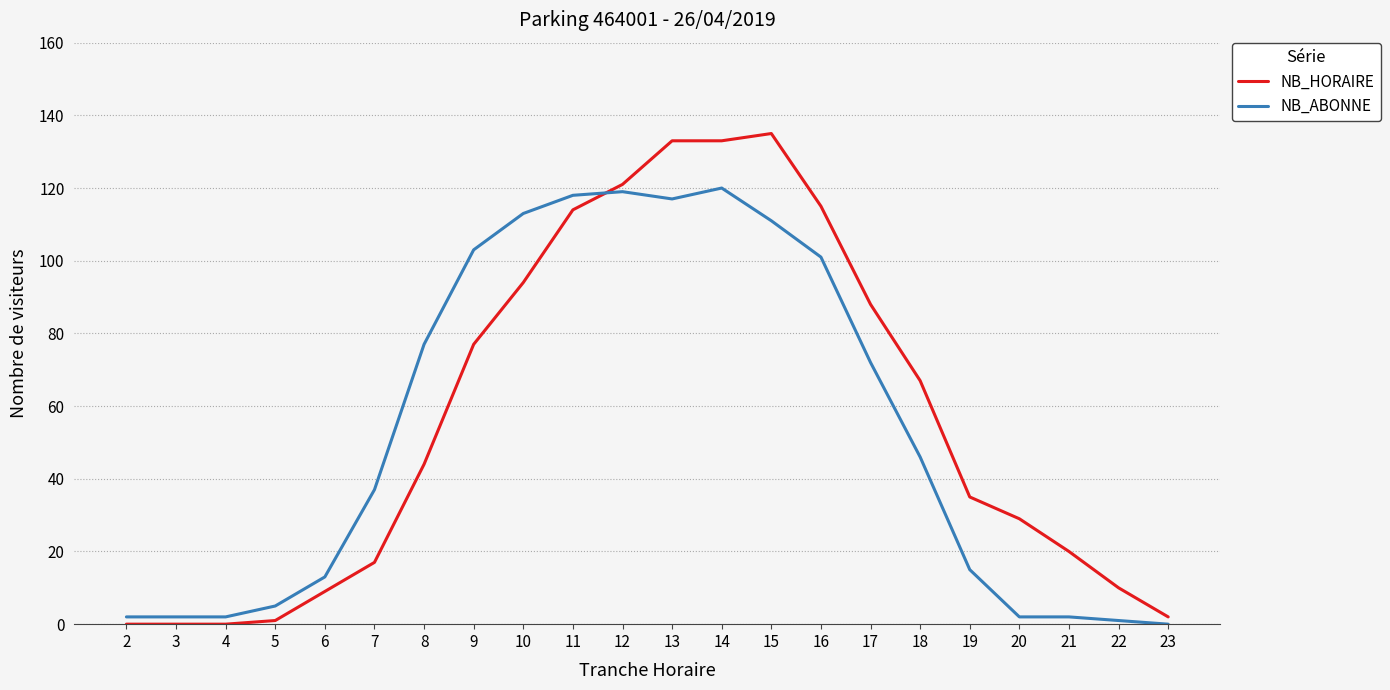

What are all the series names shown in the legend?

NB_HORAIRE, NB_ABONNE